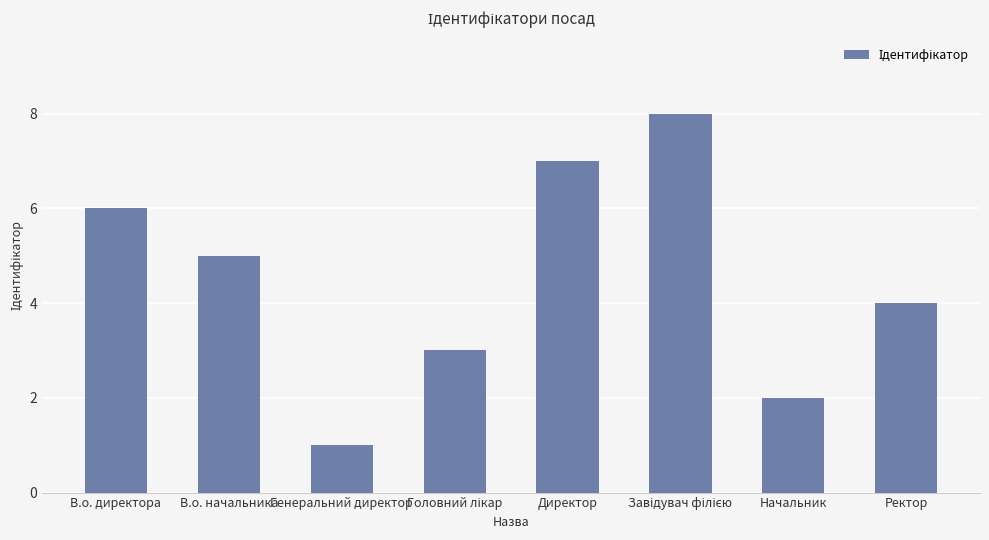

What is the difference between the values at Генеральний директор and Ректор?

3